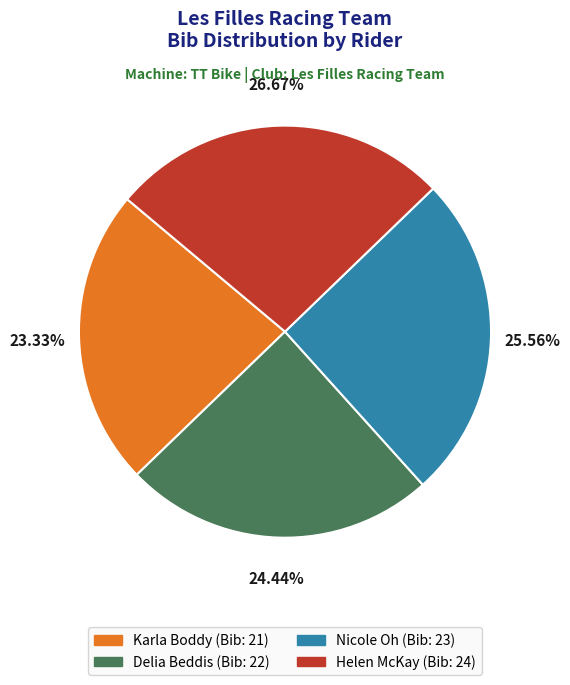

Is there any slice that represents more than half of the pie?

No